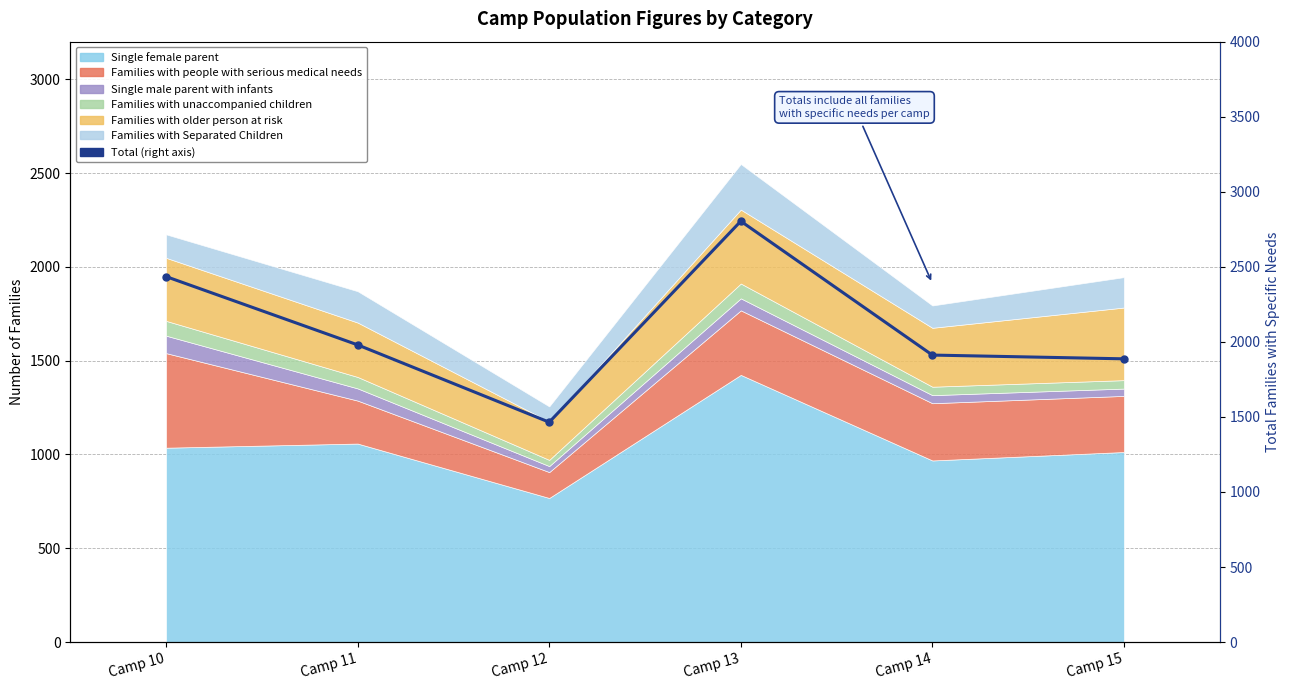

What is the ratio of the value at Camp 10 to the value at Camp 15?

1.3